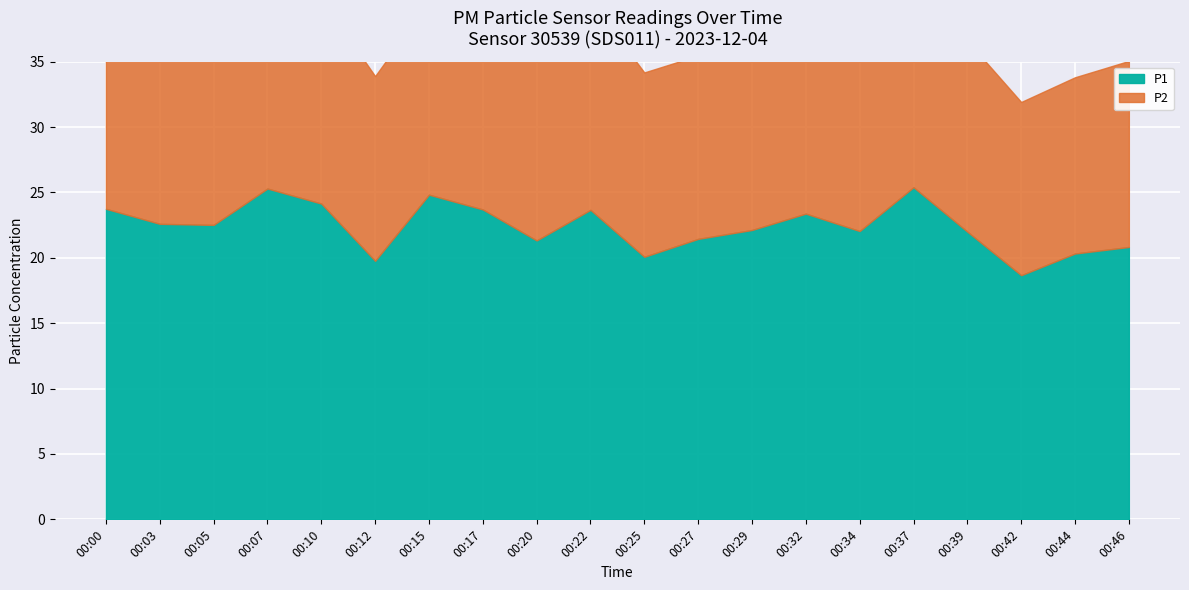

What is the difference between the maximum and minimum values in the P1 series?

6.7